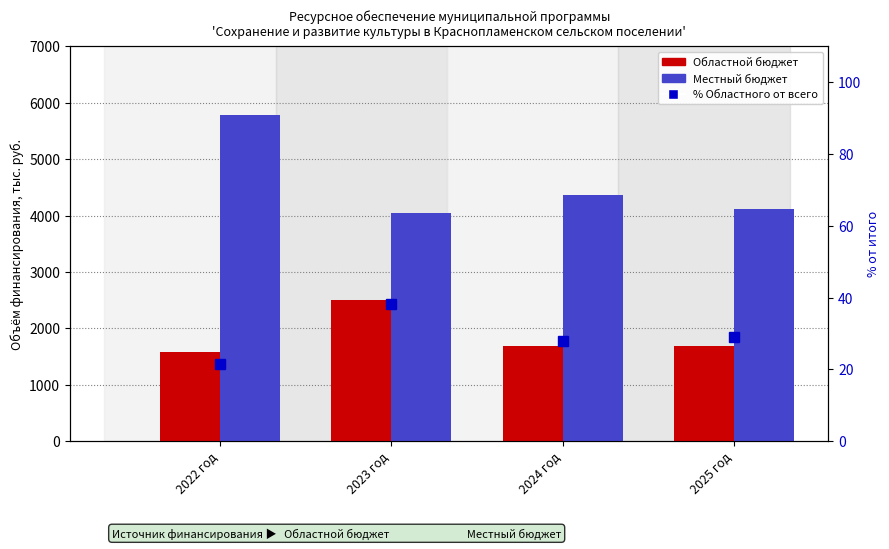

What is the lowest value of the % Областной от всего series?

21.6